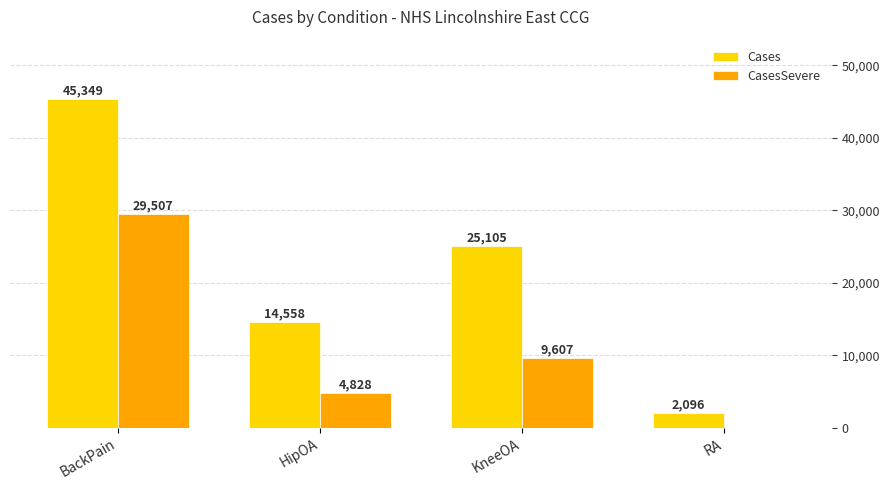

Is the value of CasesSevere at RA greater than the value of Cases at KneeOA?

No